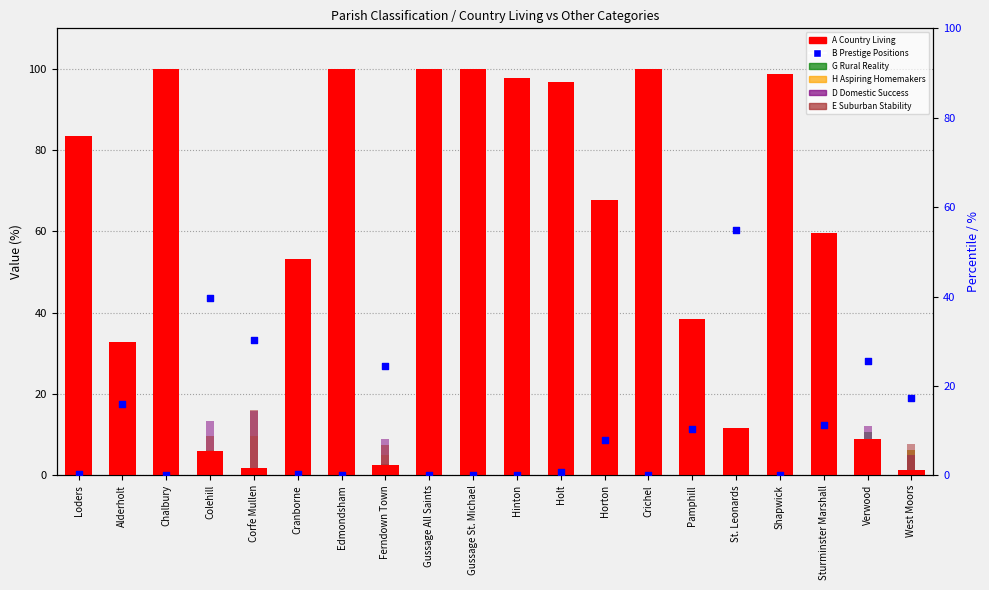

Which series contains the highest Y value?

A Country Living